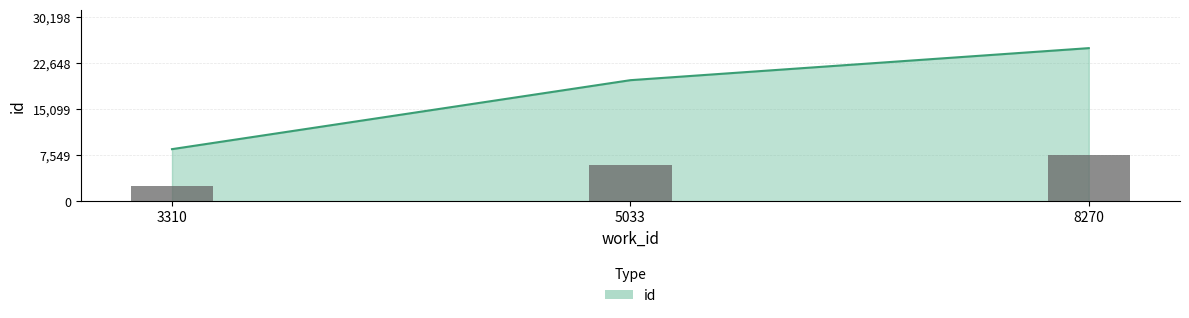

True or false: the data shows 14193 at 8270.

False